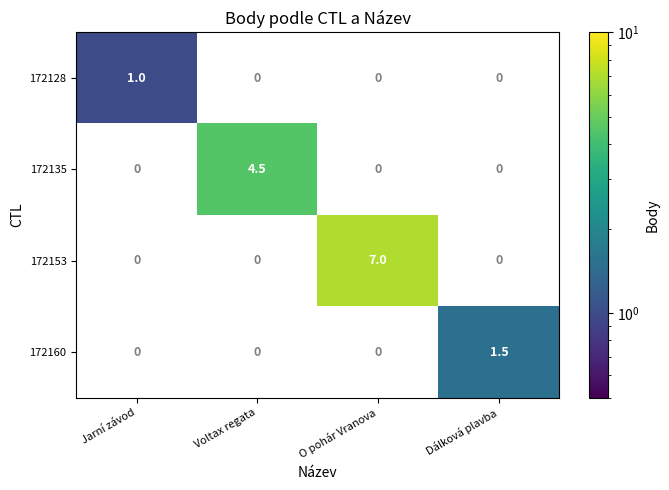

Which series has the largest total across all categories?

172153